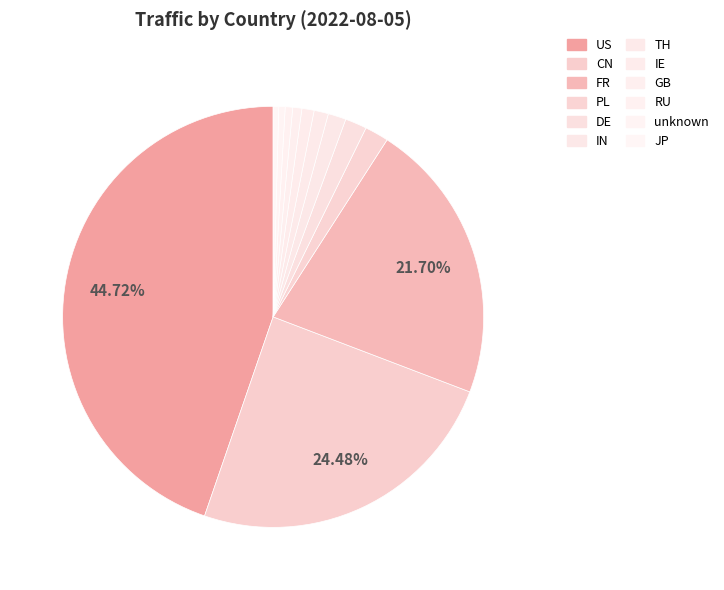

How many slices are in this pie chart?

12